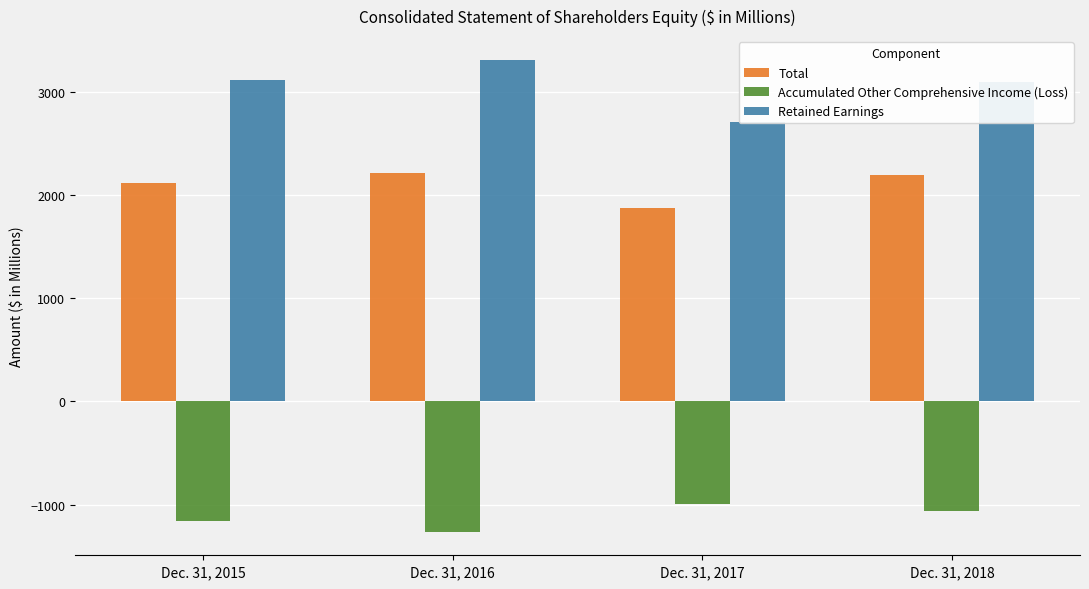

What is the lowest value of the Retained Earnings series?

2708